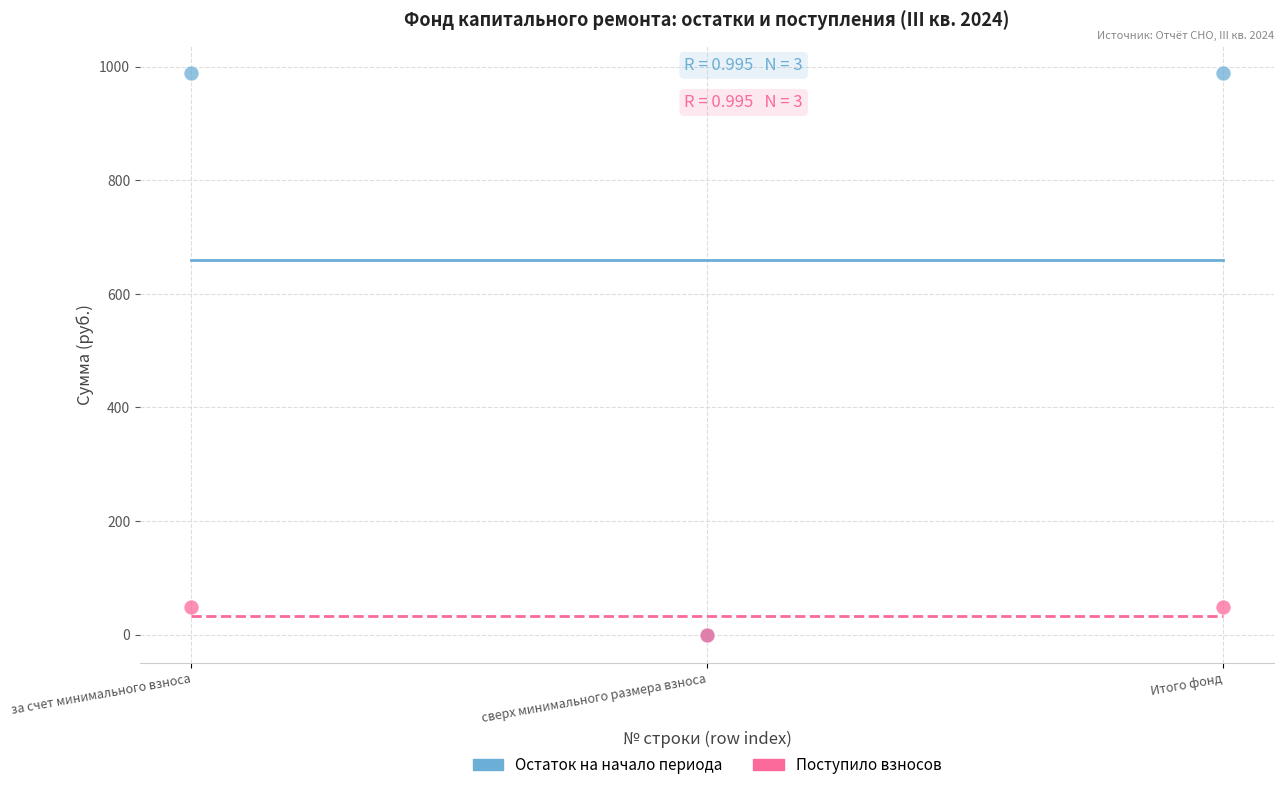

Which series has the largest Y range (max minus min)?

Остаток на начало периода